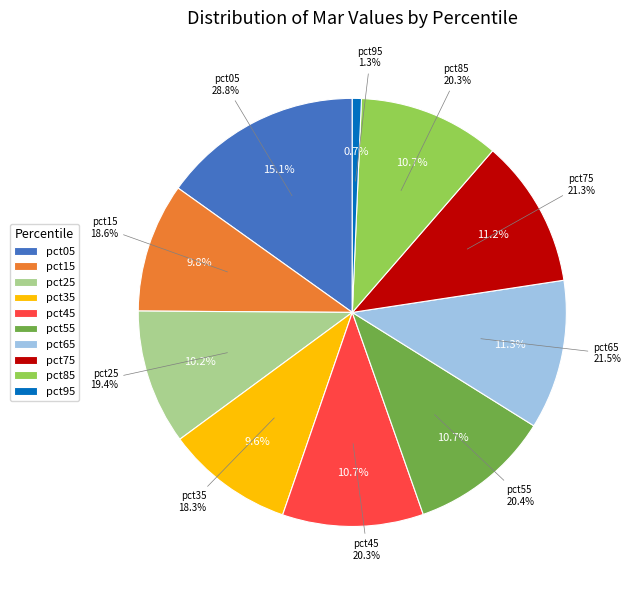

Combined, do pct35 and pct05 account for over 50%?

No